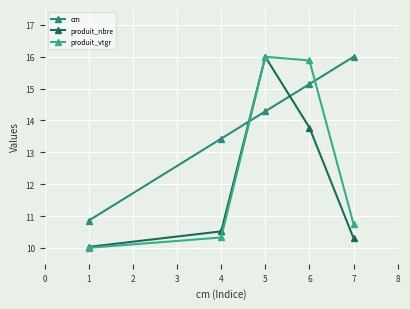

What is the difference between the maximum and second lowest values in the produit_vtgr series?

5.7